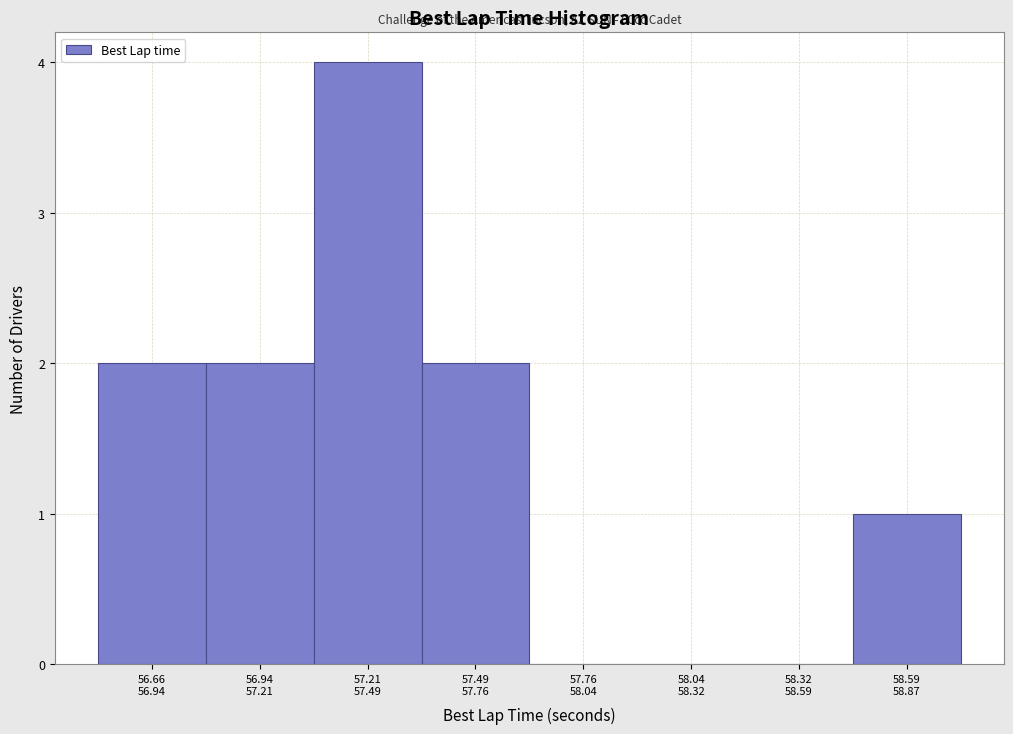

What is the greatest value displayed?

4